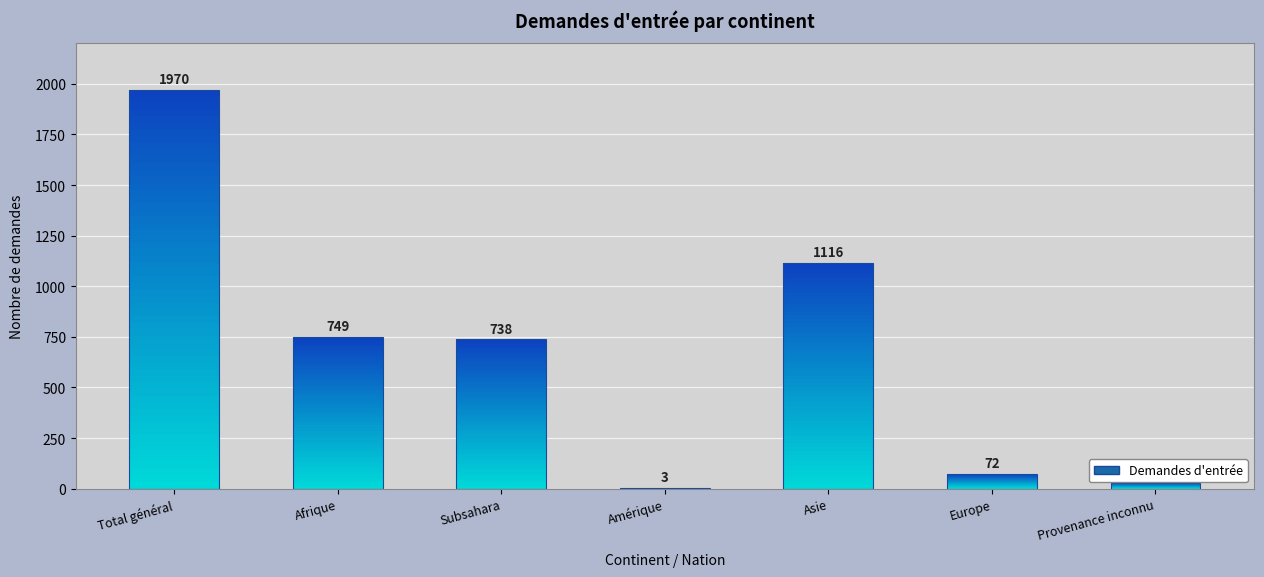

What position from the right is Asie?

3